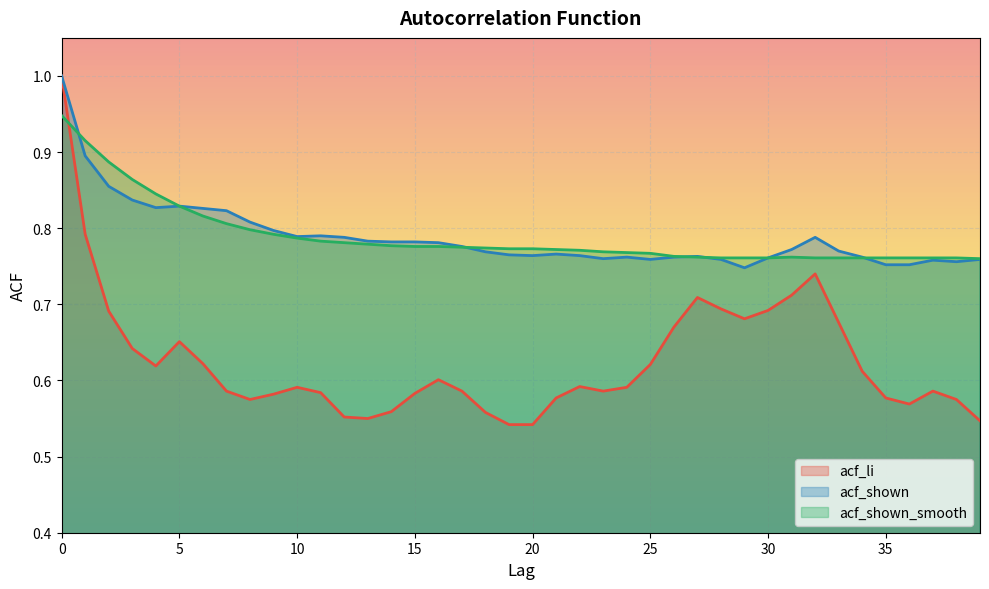

How many acf_shown values are between 0 and 1?

40